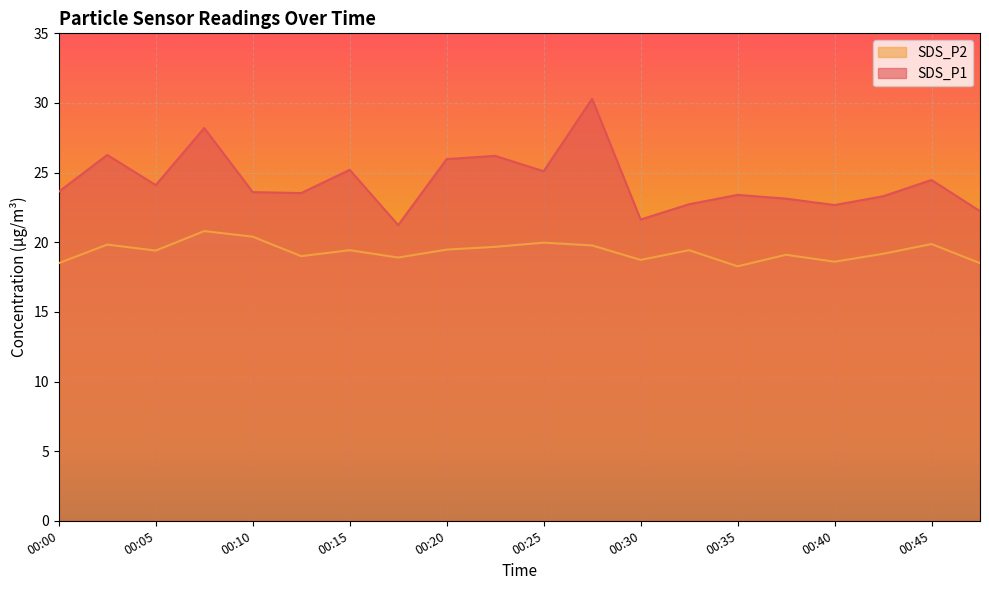

True or false: SDS_P2 and SDS_P1 intersect in this chart.

False